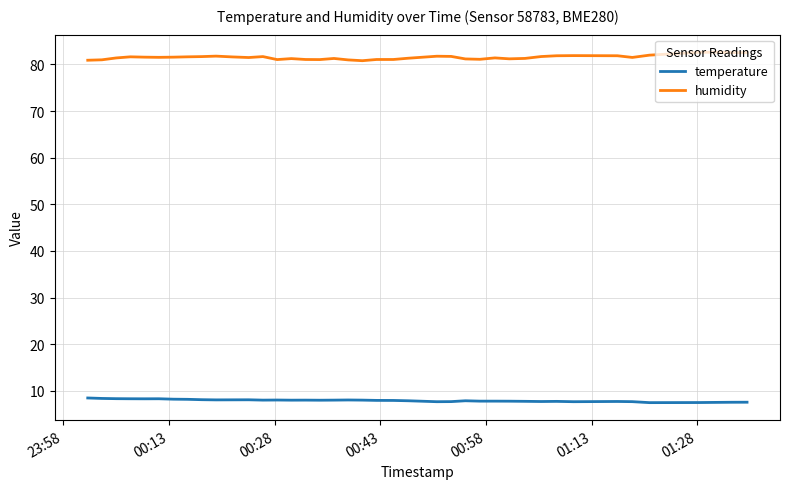

True or false: temperature and humidity intersect in this chart.

False